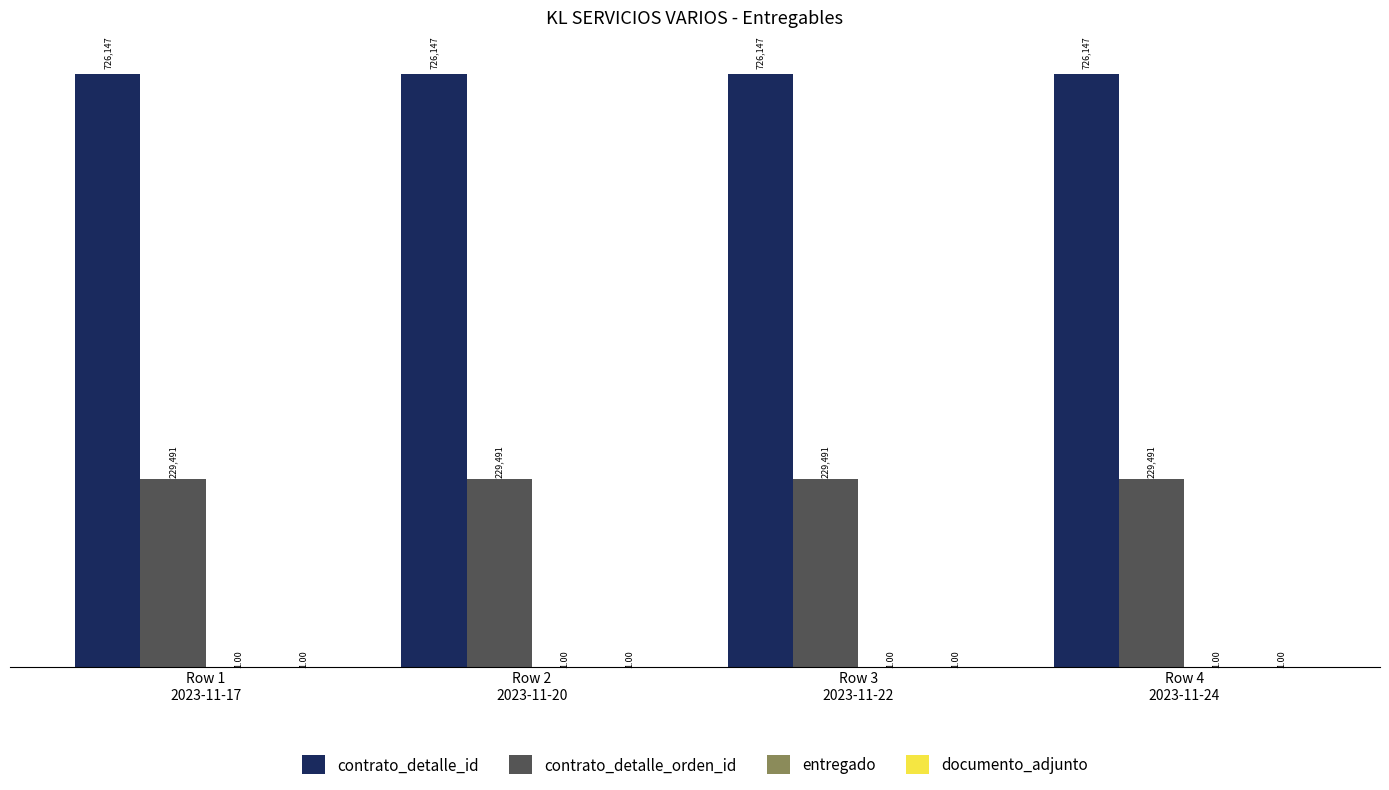

What is the total value across all series at Row 1
2023-11-17?

955640